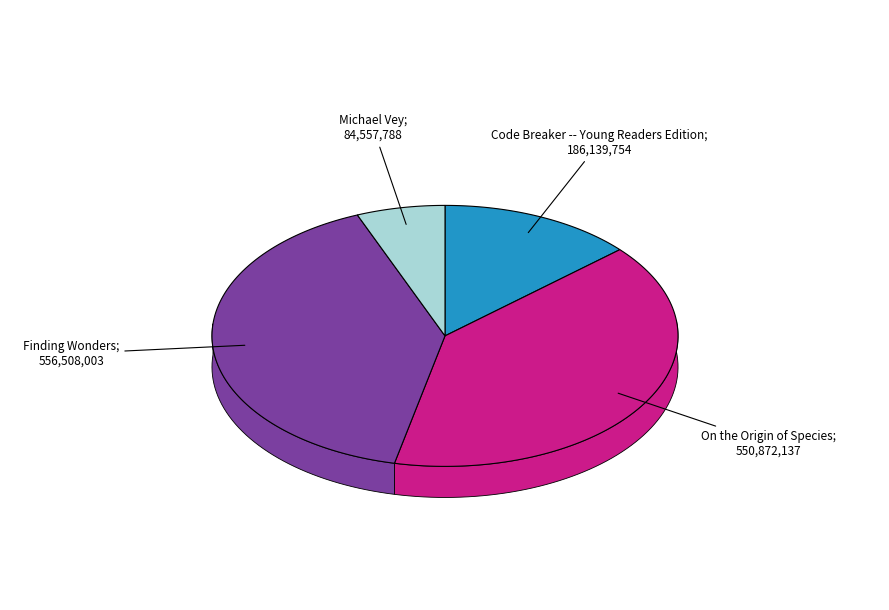

To the nearest percent, what percentage of the pie is Michael Vey?

6%